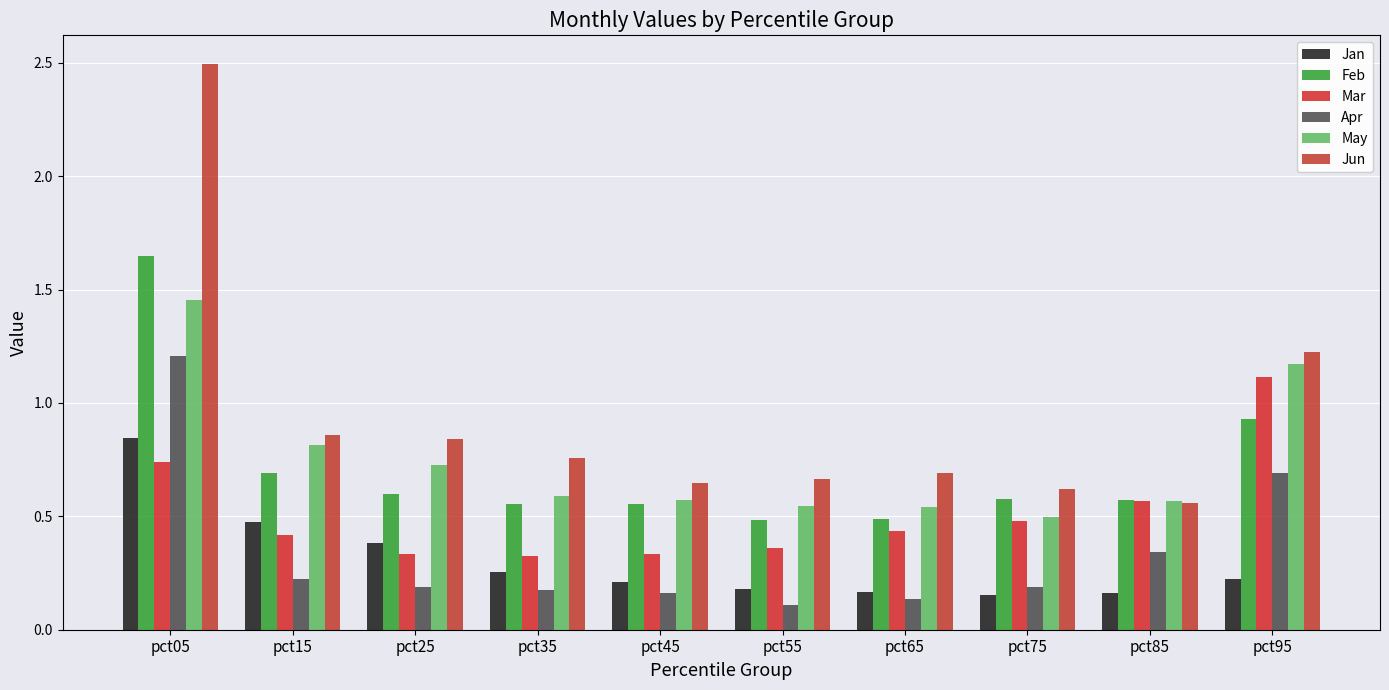

What is the minimum value for May?

0.5